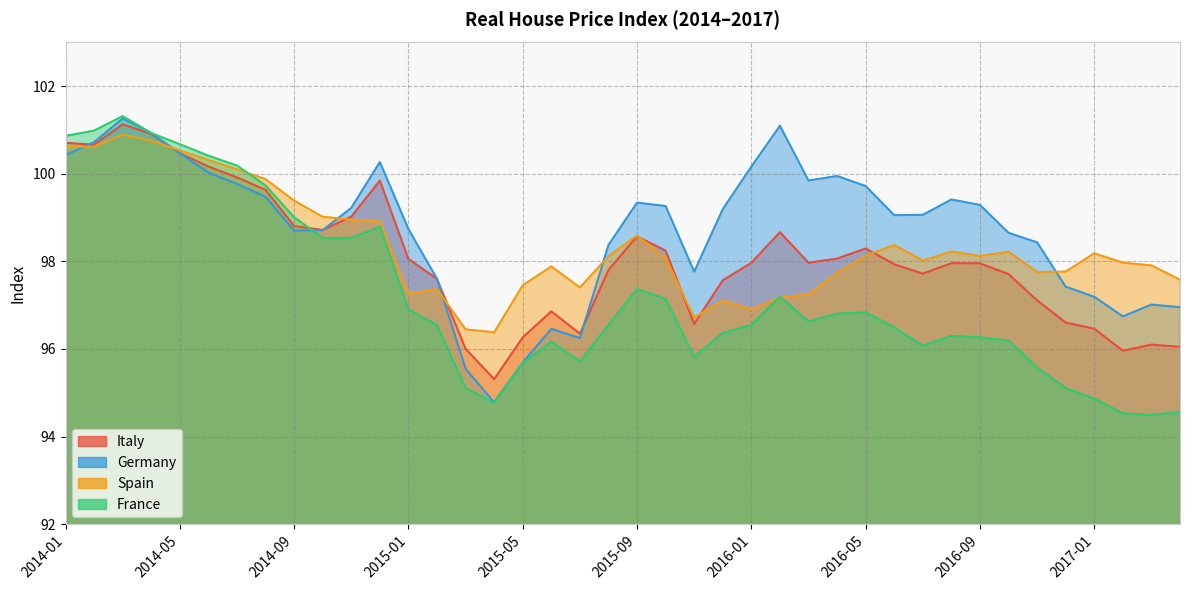

What is the spread (max minus min) of values at 2015-08?

1.8